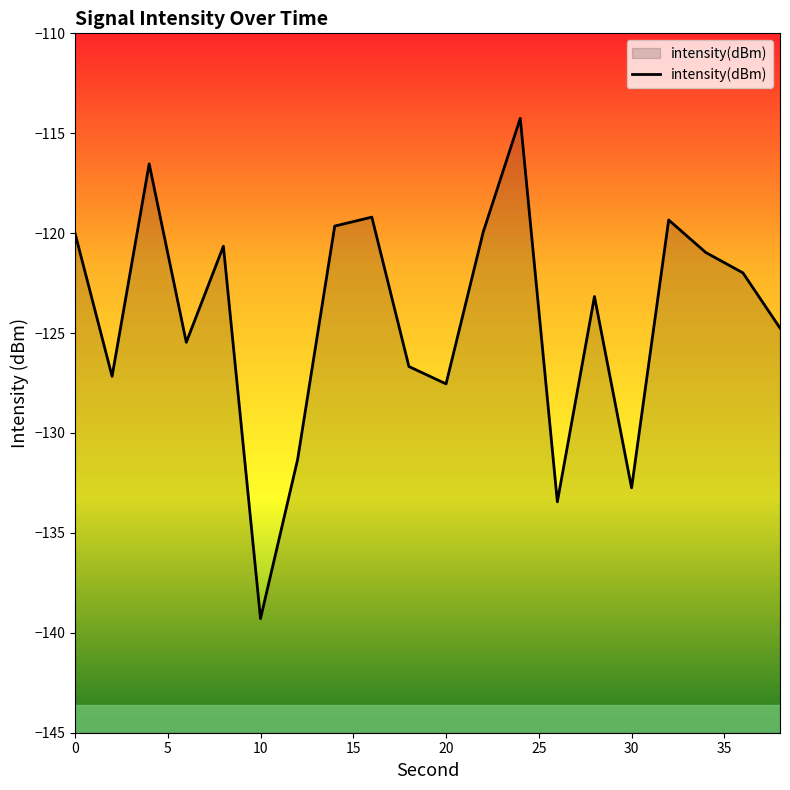

At which label does intensity(dBm) reach its minimum?

10